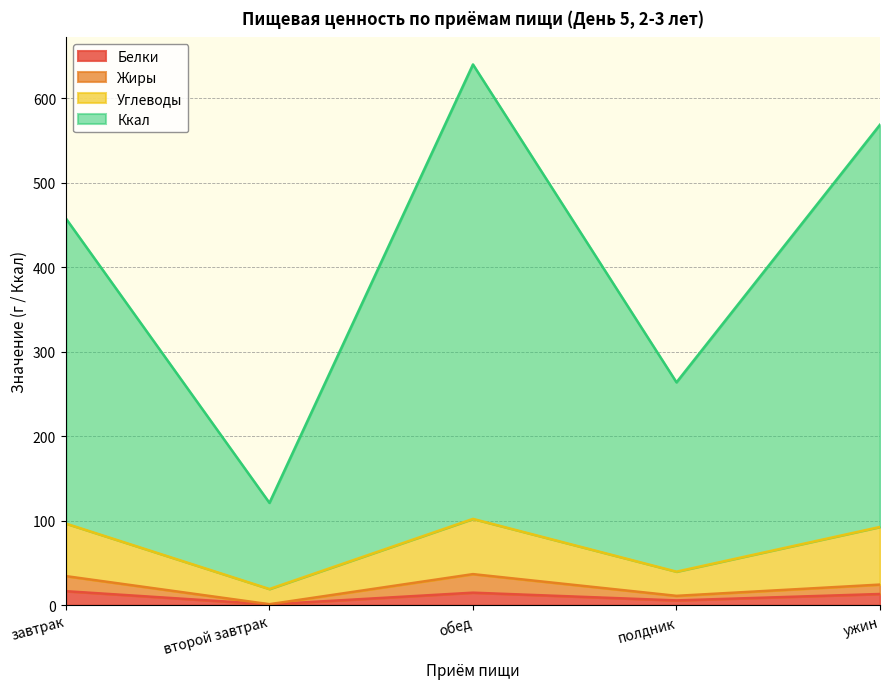

Which series has the widest spread of values?

Ккал